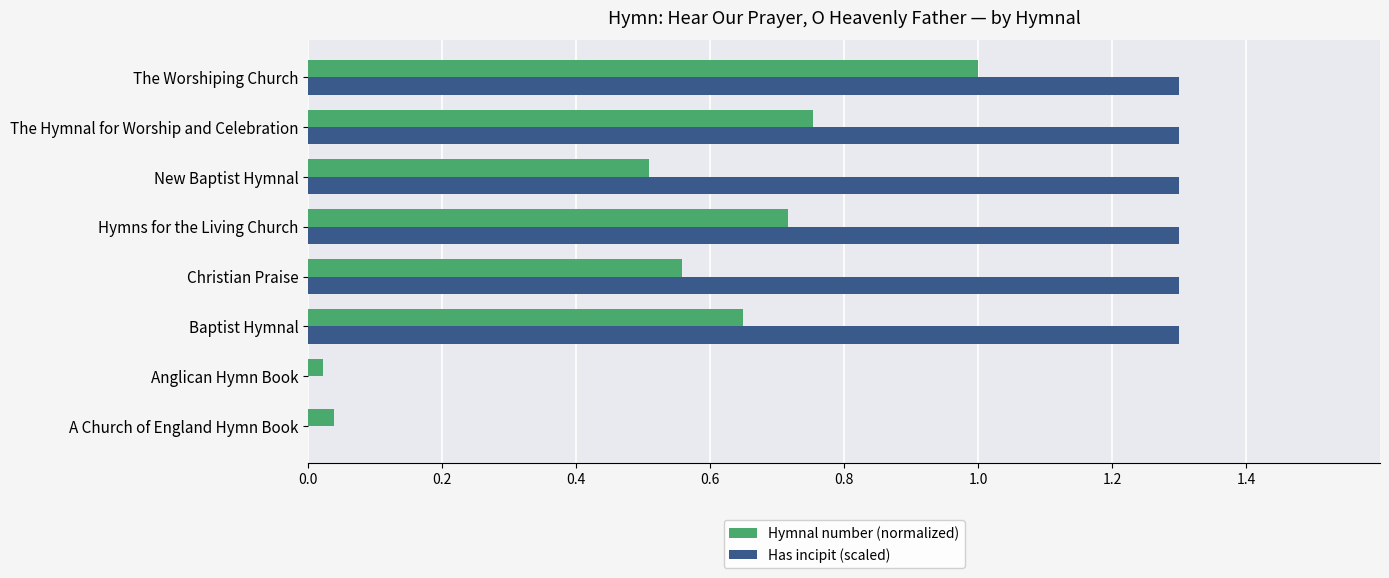

True or false: Hymnal number (normalized) has a value of 1.1 at Hymns for the Living Church.

False